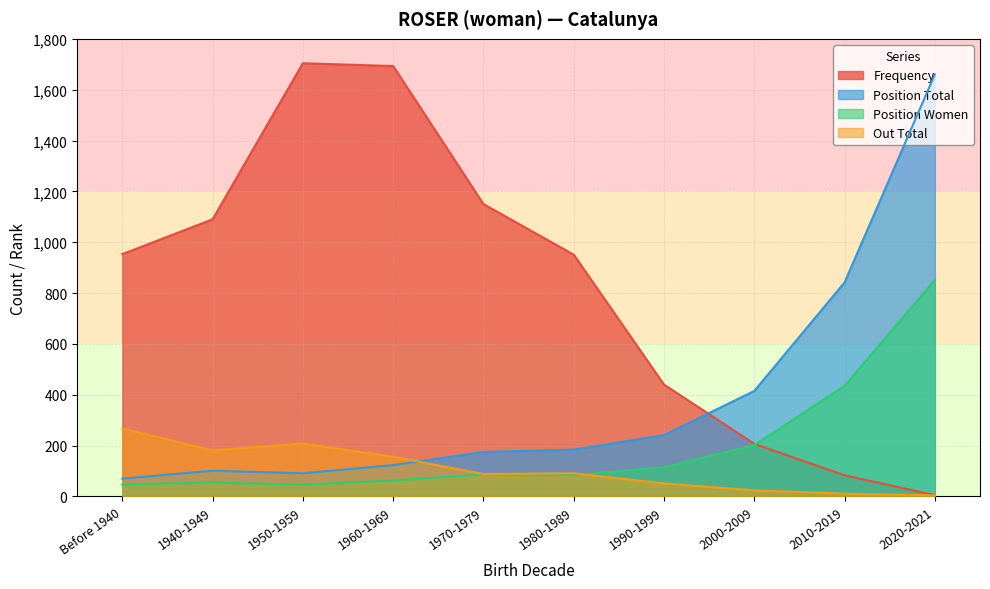

Reading left to right, what are all the values shown in this chart?

Frequency: Before 1940=953	1940-1949=1090	1950-1959=1704	1960-1969=1693	1970-1979=1150	1980-1989=951	1990-1999=440	2000-2009=207	2010-2019=83	2020-2021=5
Position Total: Before 1940=70	1940-1949=101	1950-1959=91	1960-1969=123	1970-1979=175	1980-1989=184	1990-1999=241	2000-2009=415	2010-2019=842	2020-2021=1660
Position Women: Before 1940=47	1940-1949=55	1950-1959=46	1960-1969=63	1970-1979=86	1980-1989=84	1990-1999=115	2000-2009=202	2010-2019=435	2020-2021=852
Out Total: Before 1940=267	1940-1949=181	1950-1959=208	1960-1969=156	1970-1979=88	1980-1989=91	1990-1999=51	2000-2009=24	2010-2019=11	2020-2021=4